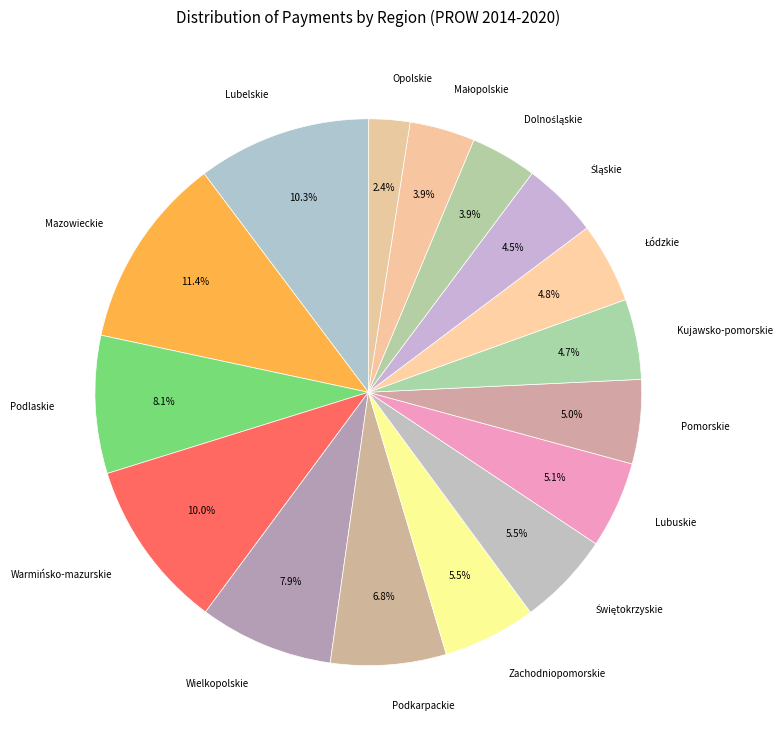

Which slice is the largest?

Mazowieckie